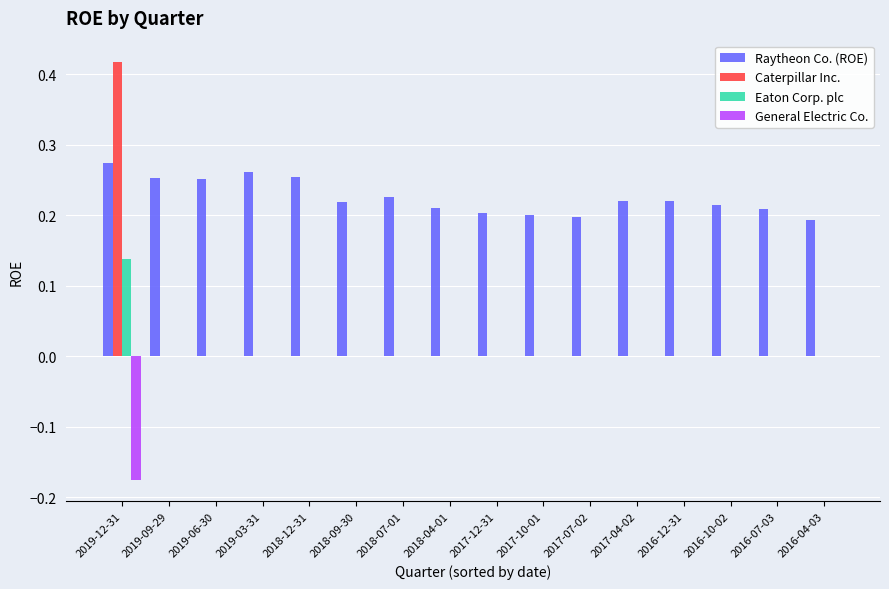

Are the bars horizontal?

No